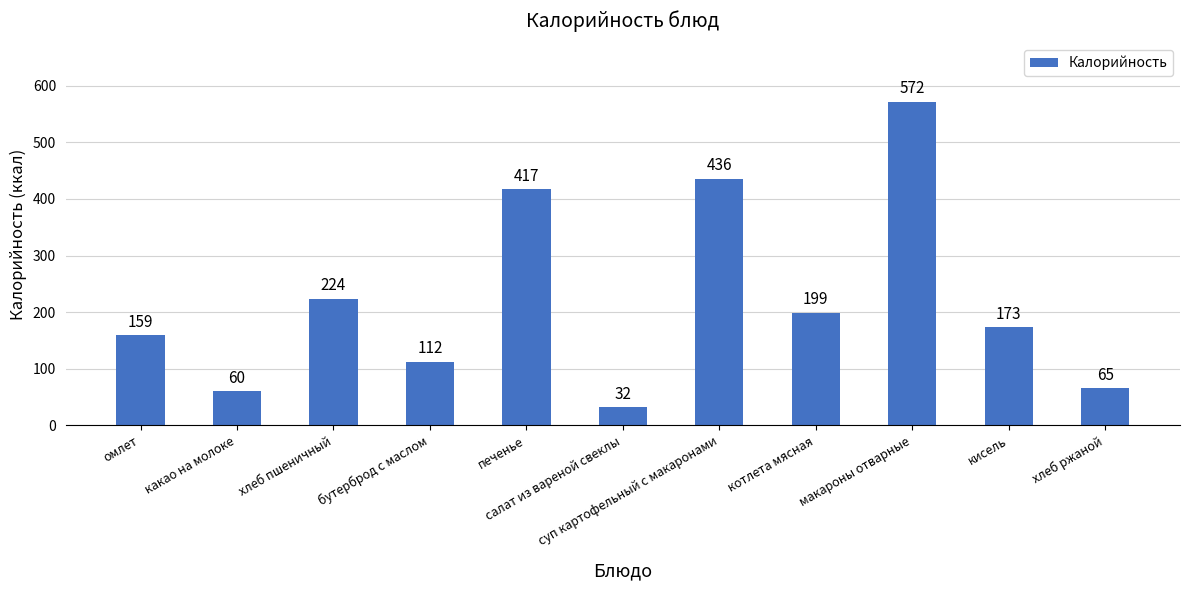

What is the difference between the maximum and minimum values?

540.0